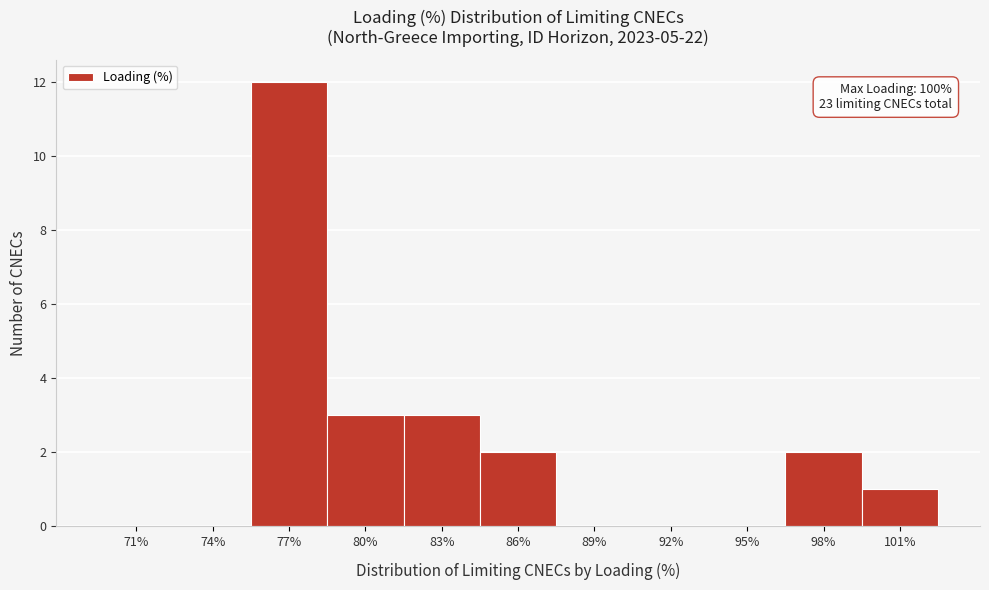

Reading right to left, what are all the values shown in this chart?

101%=1	98%=2	95%=0	92%=0	89%=0	86%=2	83%=3	80%=3	77%=12	74%=0	71%=0